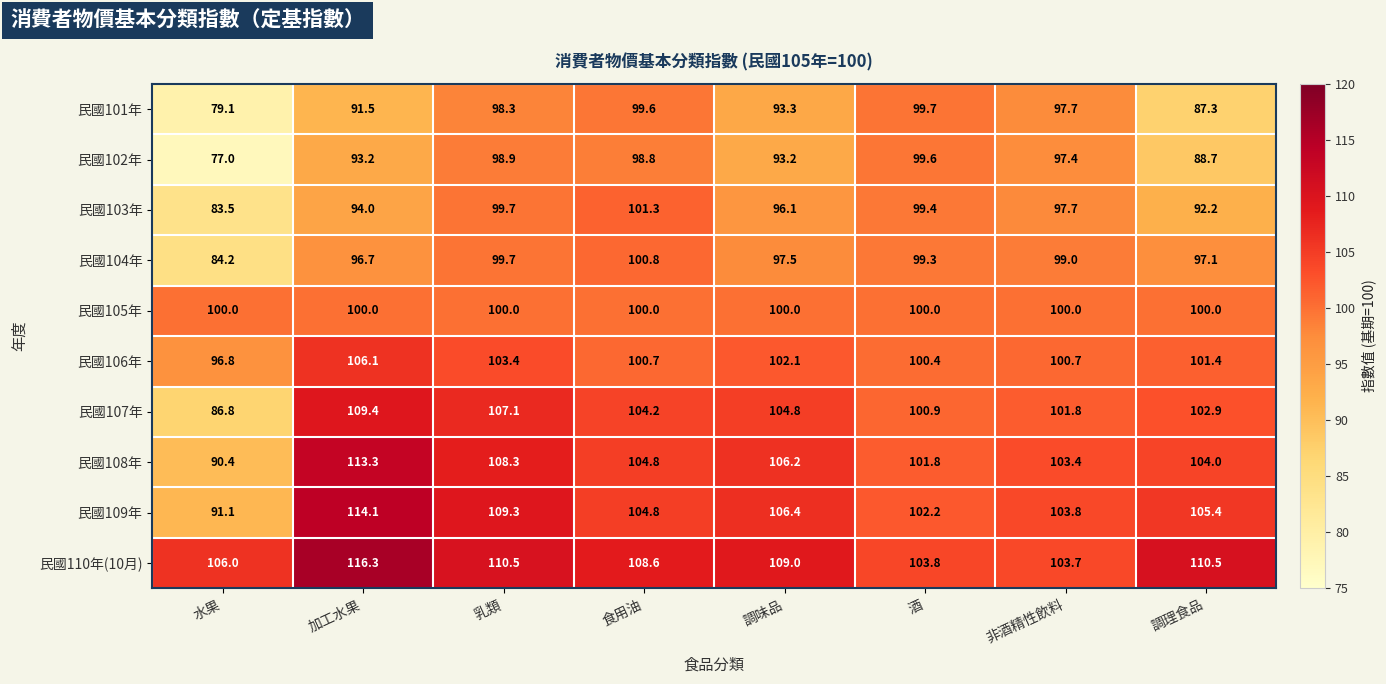

What is the difference between the highest and lowest values at 非酒精性飲料?

6.4